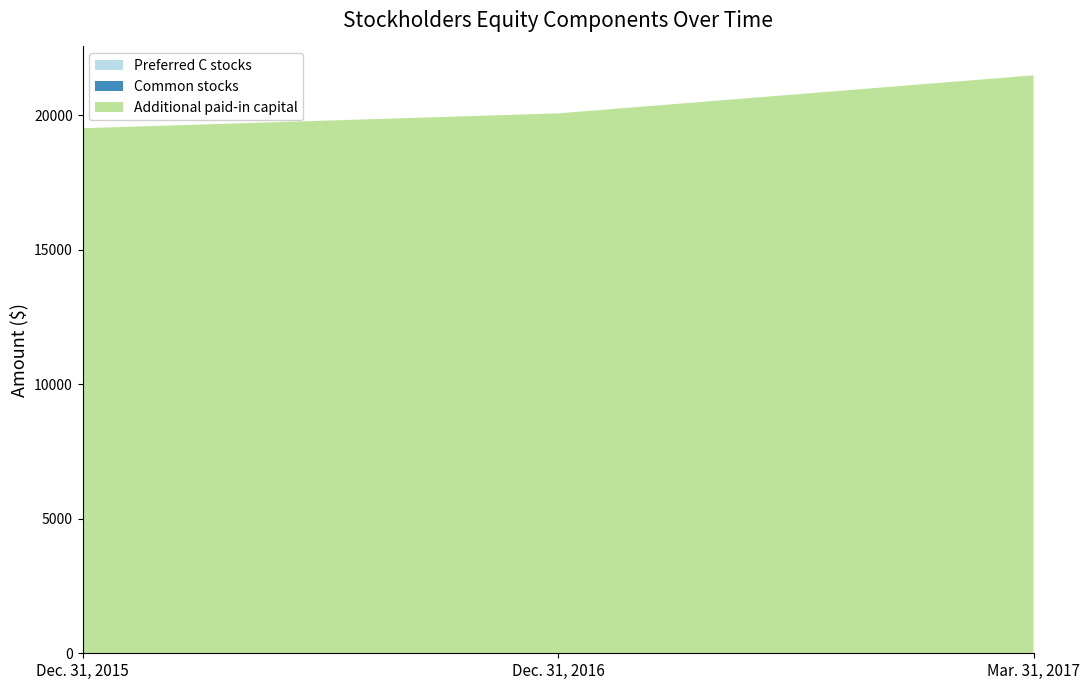

Reading left to right, extract all data points from this chart.

Preferred C stocks: Dec. 31, 2015=2	Dec. 31, 2016=2	Mar. 31, 2017=2
Common stocks: Dec. 31, 2015=2	Dec. 31, 2016=2	Mar. 31, 2017=2
Additional paid-in capital: Dec. 31, 2015=19521	Dec. 31, 2016=20073	Mar. 31, 2017=21487